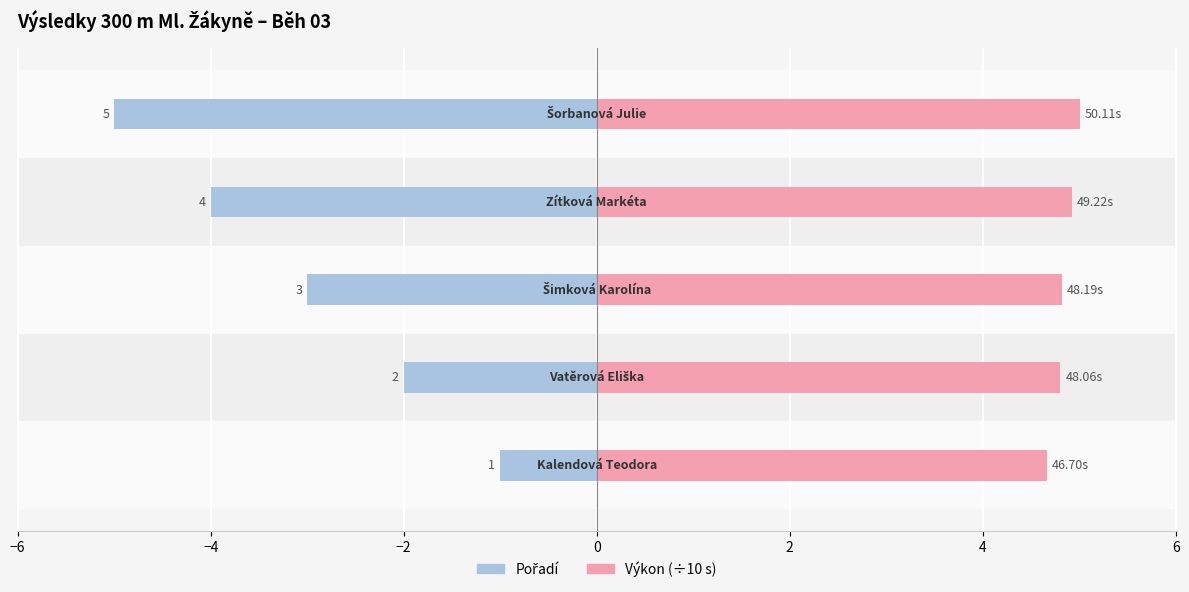

What is the difference between the maximum and second lowest values in the Výkon (÷10) series?

0.2